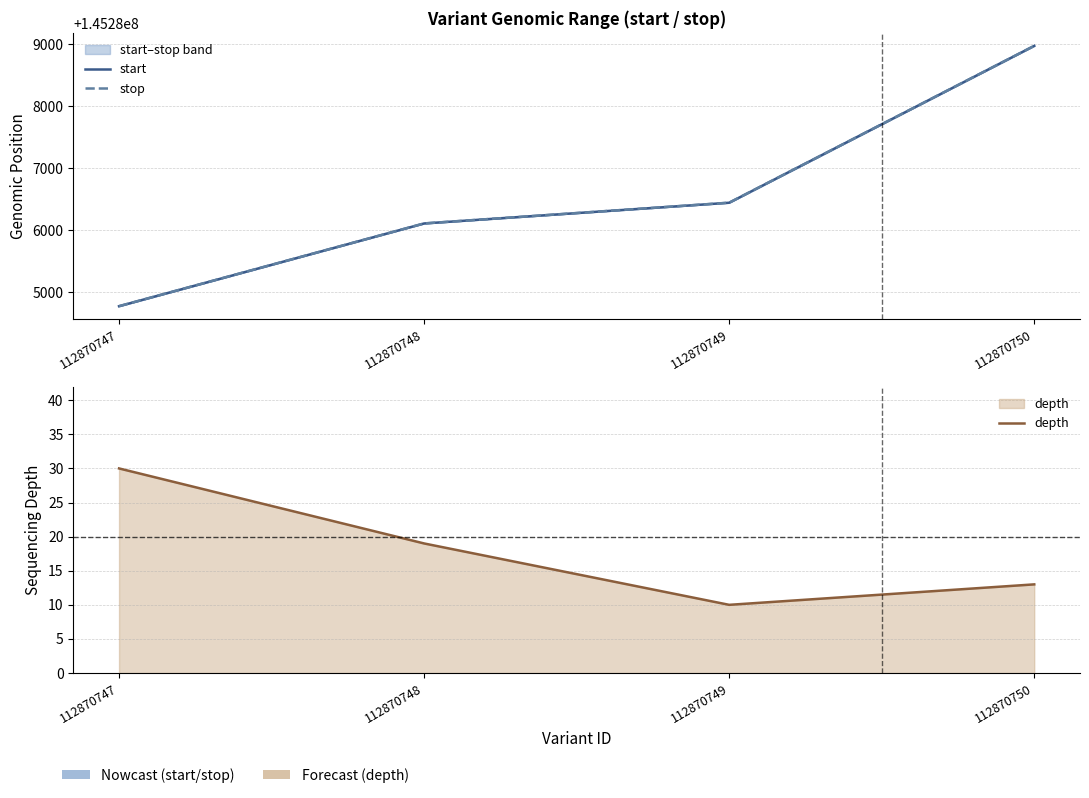

How many lines are shown in the chart?

3